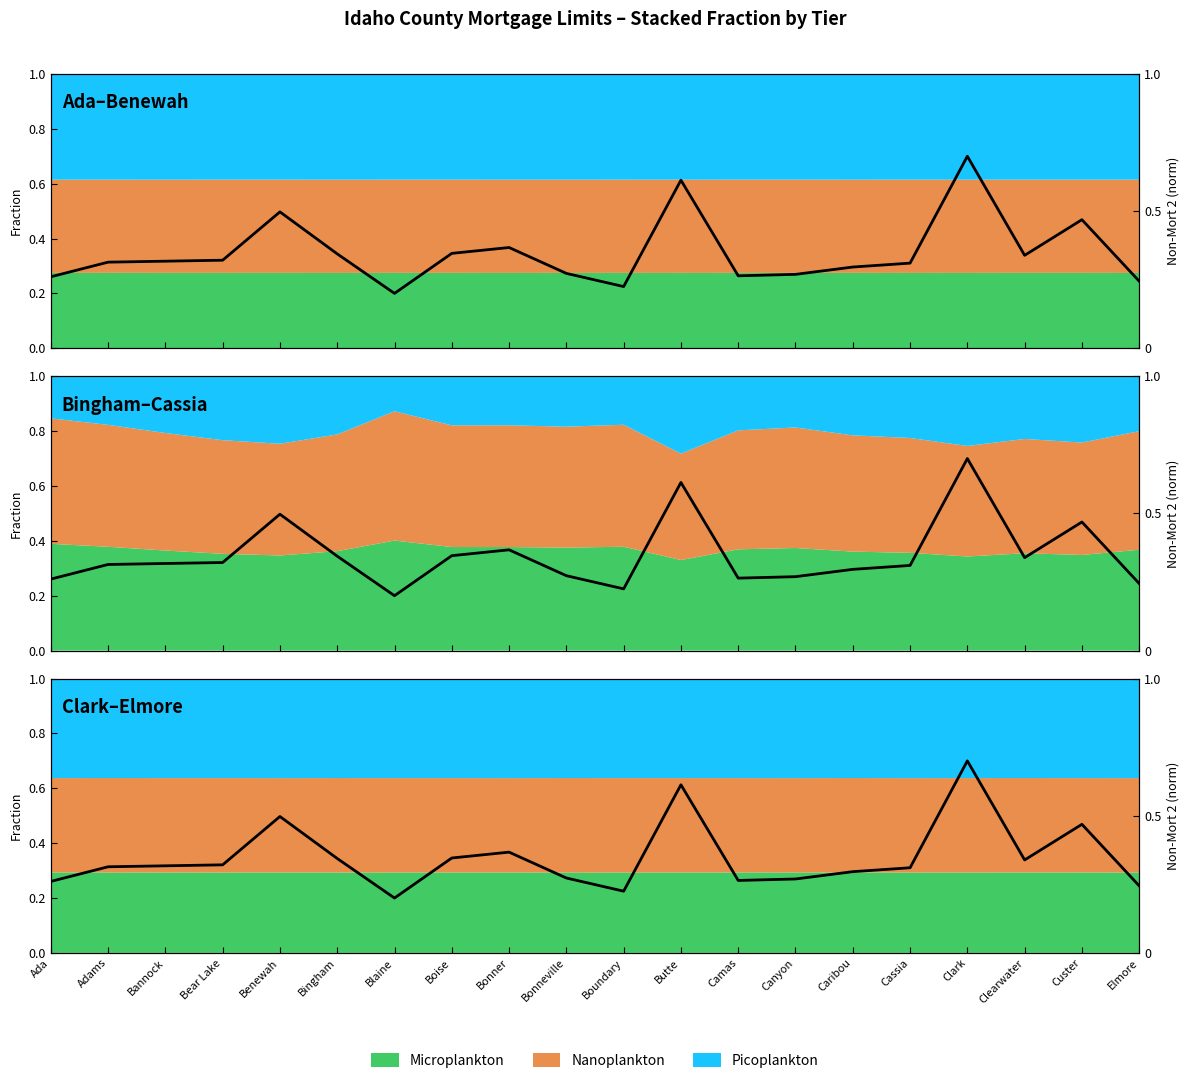

What position from the right is Blaine?

14